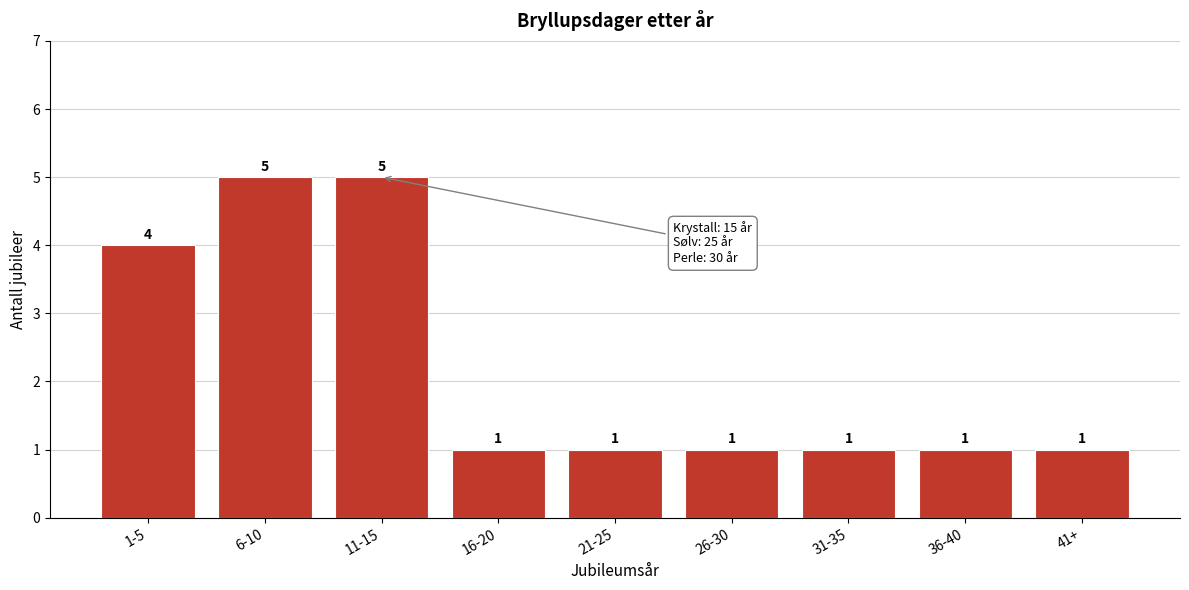

Reading right to left, what are all the values shown in this chart?

41+=1	36-40=1	31-35=1	26-30=1	21-25=1	16-20=1	11-15=5	6-10=5	1-5=4